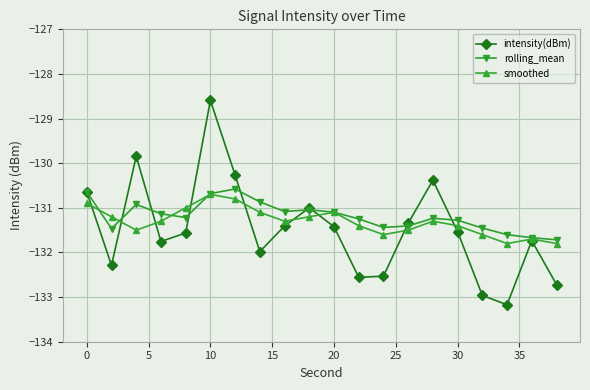

What is the highest value of the rolling_mean series?

-130.6